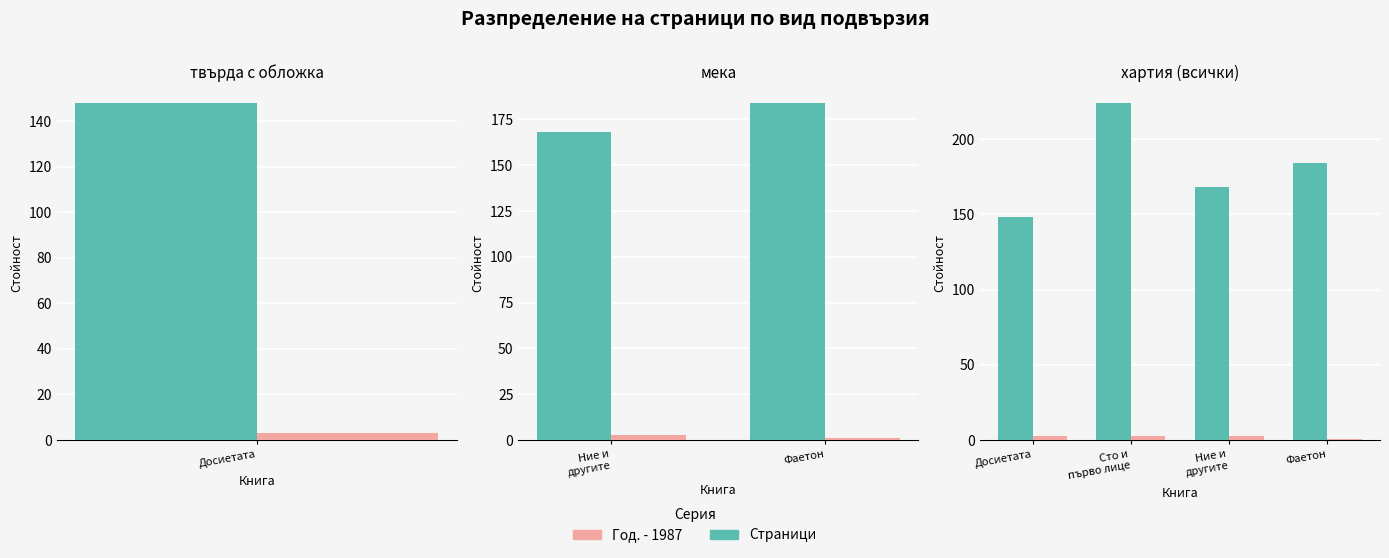

Are the bars grouped side by side (vs. stacked)?

Yes